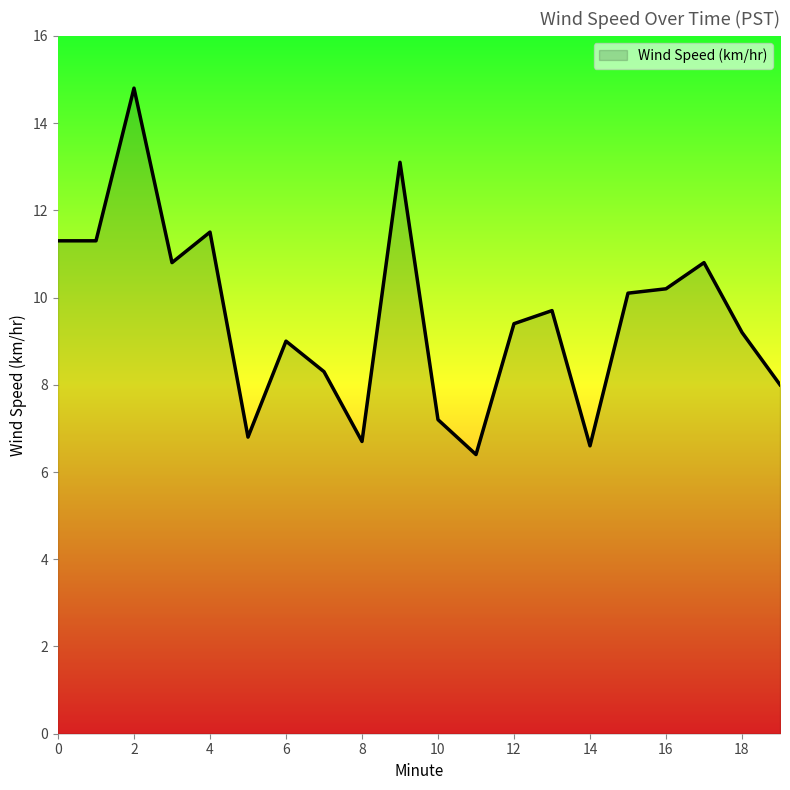

What is the minimum value shown in the chart?

6.4